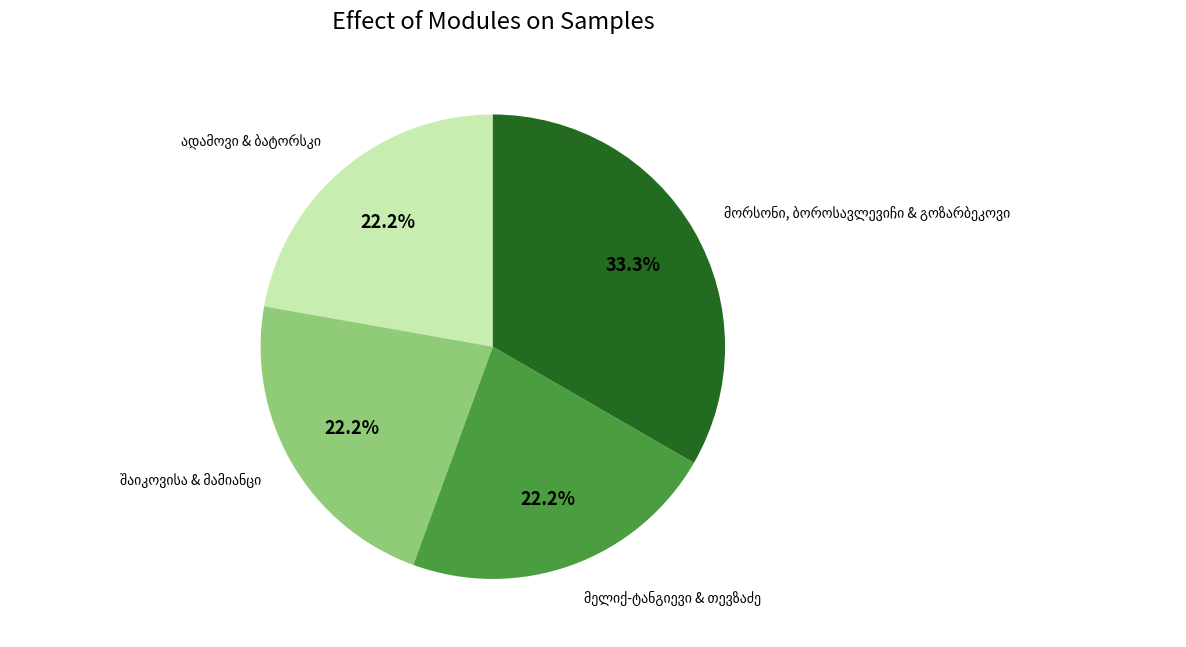

Is there a majority slice in this chart?

No